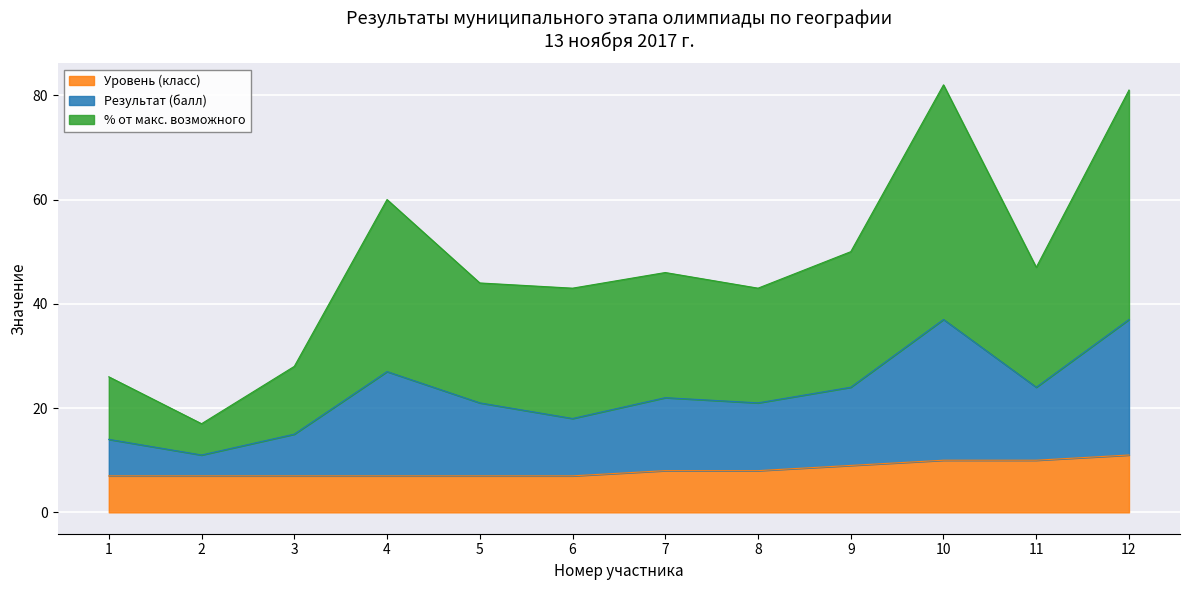

Is it true that Уровень (класс) equals 12 at 2?

False